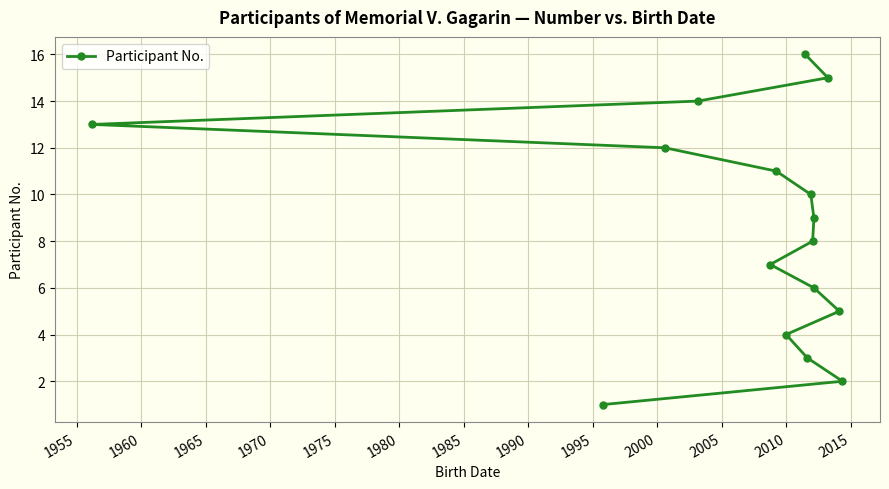

Count the number of values greater than 9.

7